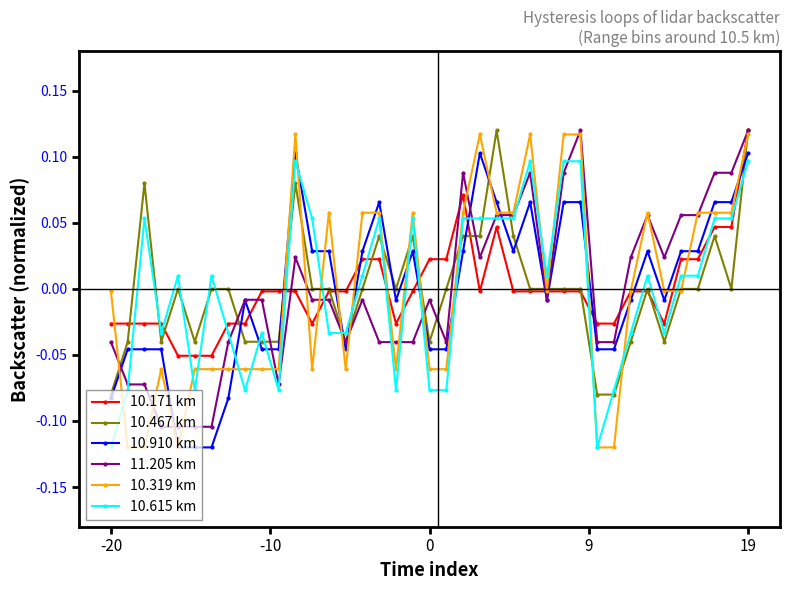

How many values in 10.171 km are below zero?

28